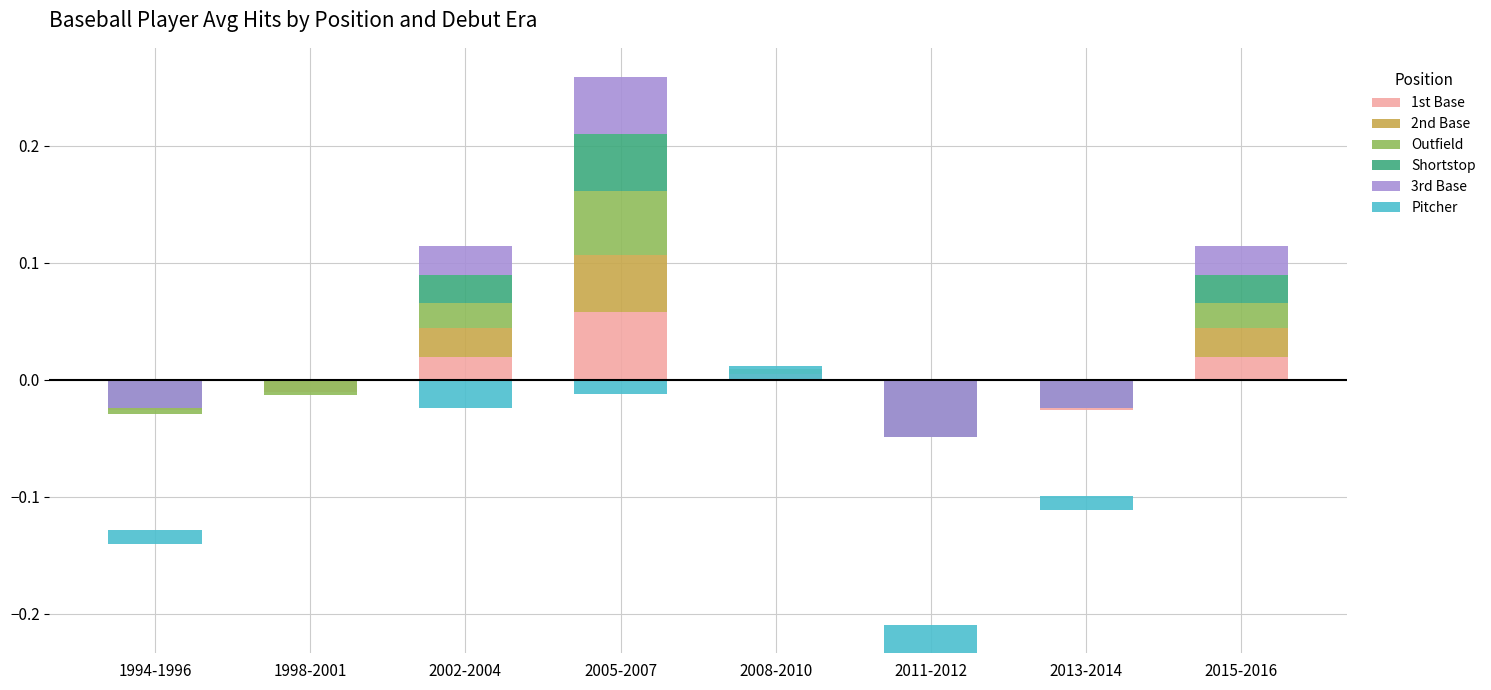

What is the total value across all series at 2005-2007?

0.2